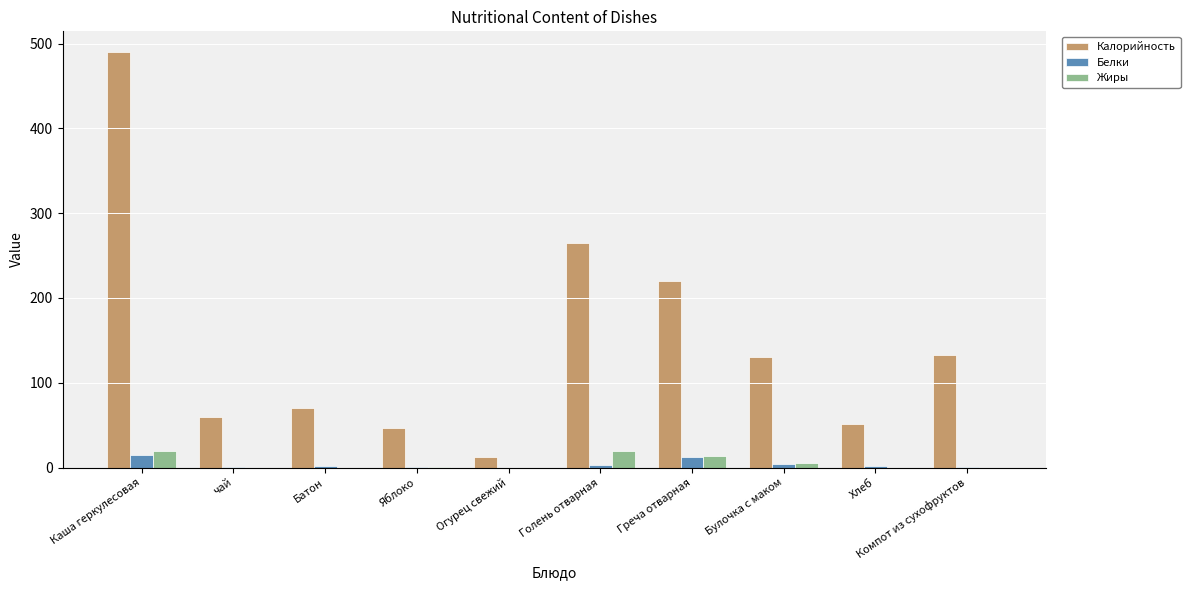

How many categories are shown in the chart?

10